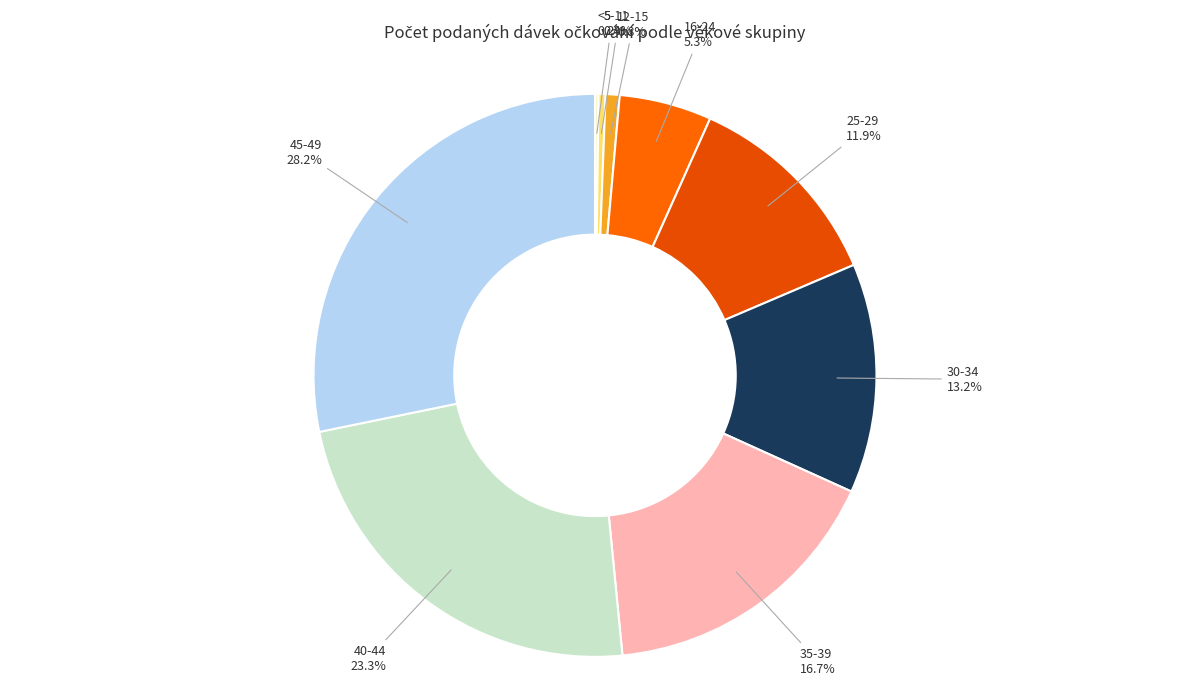

Does 5-11 account for over 50% of the chart?

No